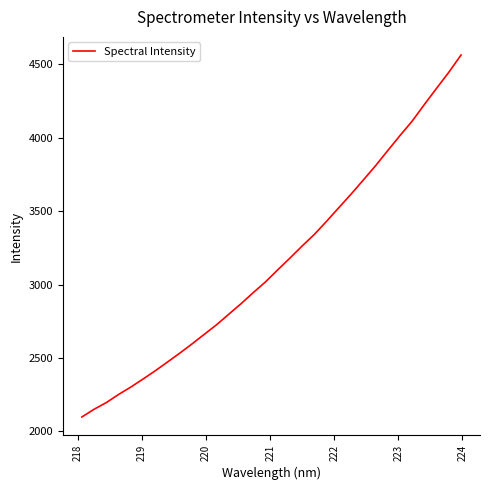

What is the minimum value shown in the chart?

2098.5